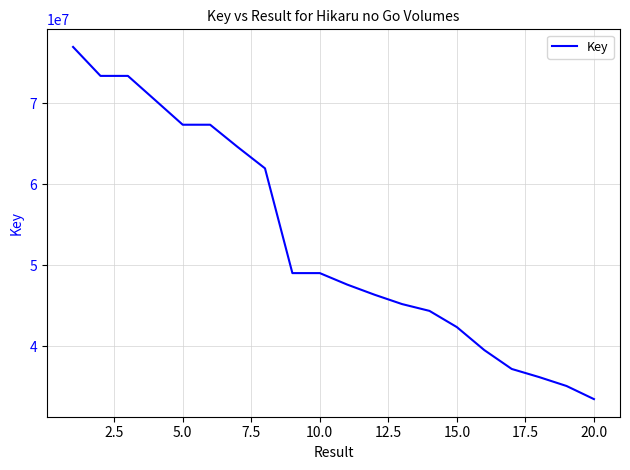

What is the minimum value shown in the chart?

33497749